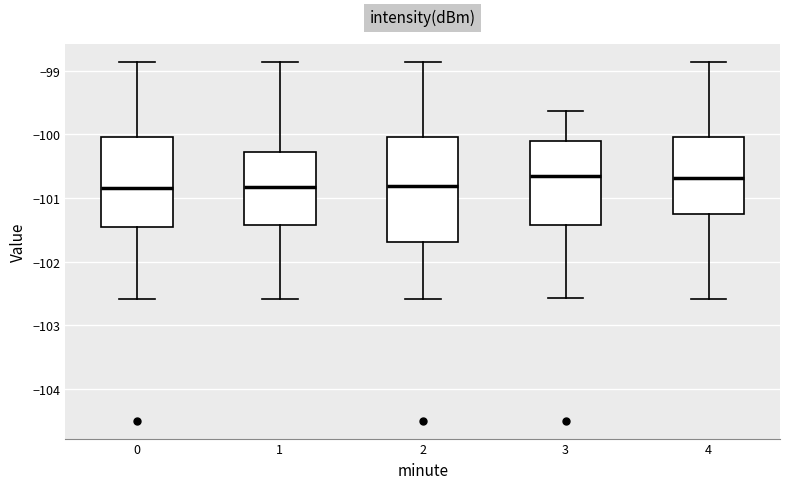

Reading left to right, read every box against the y-axis: the position of its median line, the range the box covers, and the ends of its whiskers. The values are not printed on the chart, so give them approximately, as read against the axis.

0: median -100.8, box -101.5 to -100.0, whiskers -102.6 to -98.9
1: median -100.8, box -101.4 to -100.3, whiskers -102.6 to -98.9
2: median -100.8, box -101.7 to -100.0, whiskers -102.6 to -98.9
3: median -100.7, box -101.4 to -100.1, whiskers -102.6 to -99.6
4: median -100.7, box -101.3 to -100.0, whiskers -102.6 to -98.9